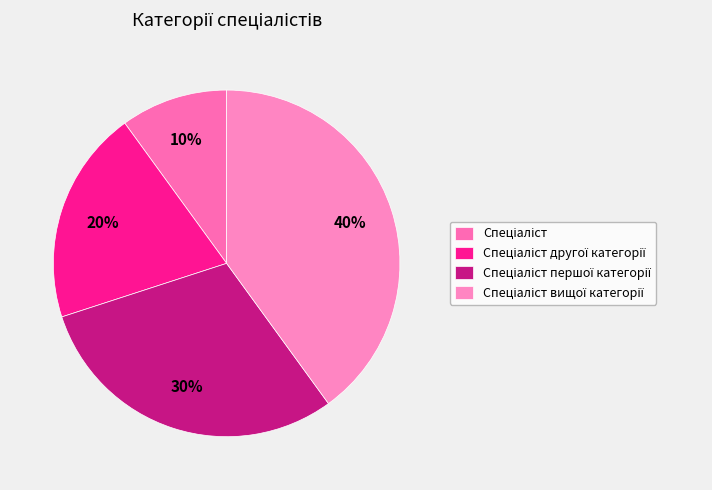

How many slices are in this pie chart?

4